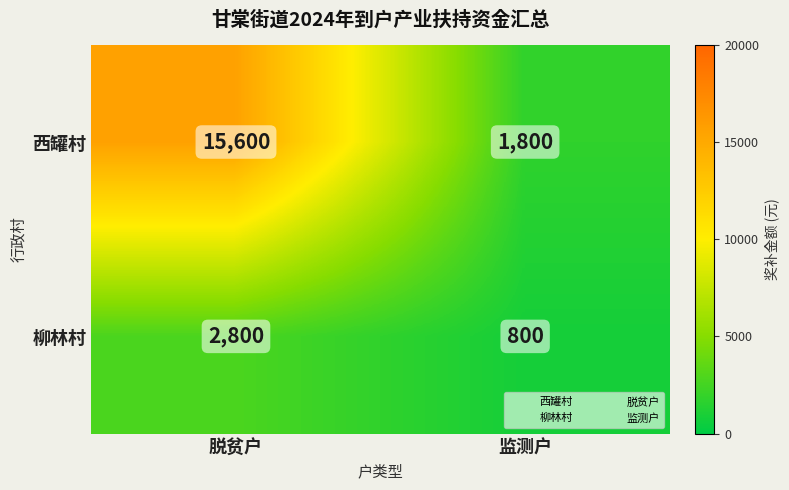

True or false: 西罐村 has a value of 1800 at 监测户.

True